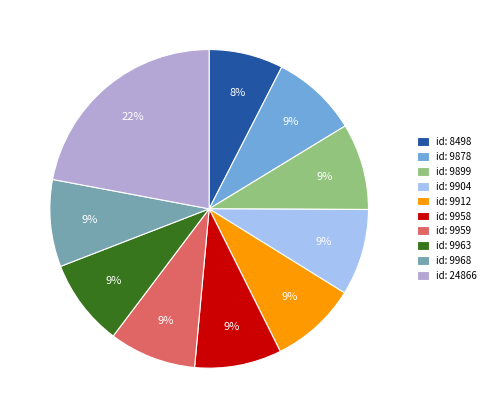

Approximately how many times larger is the value at id: 9959 compared to id: 9904?

1.0